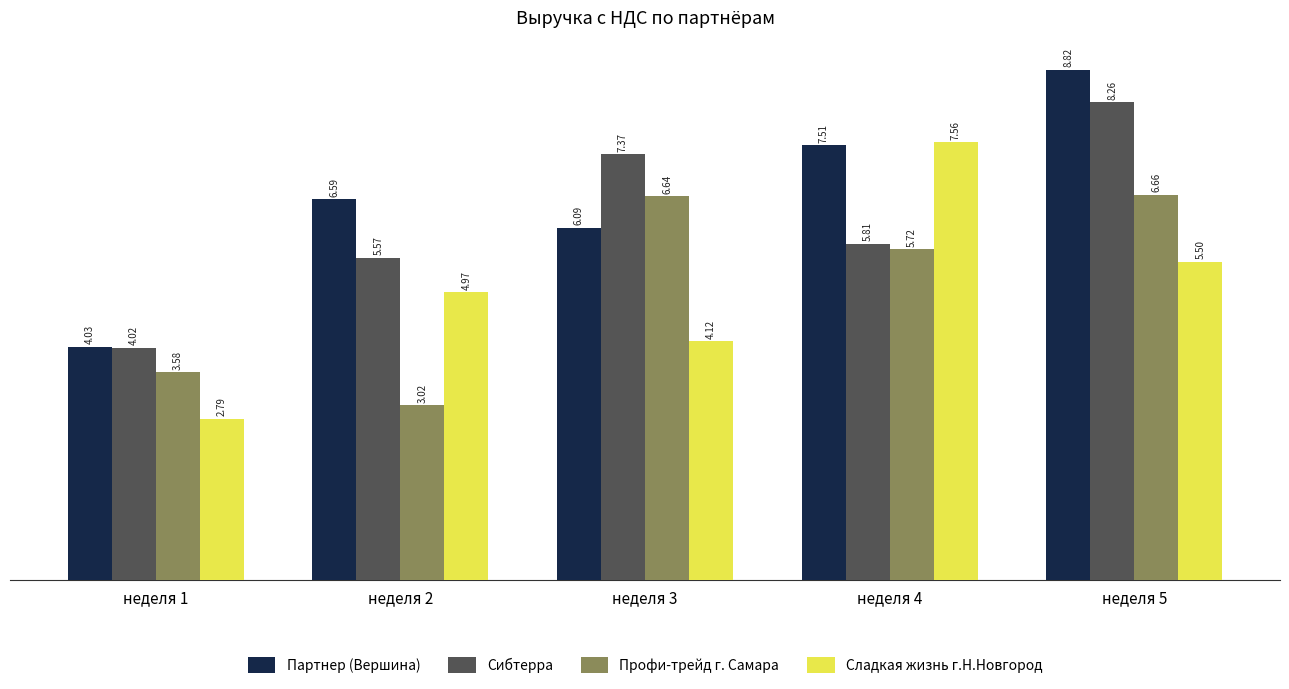

At which category is the sum across all series the highest?

неделя 5